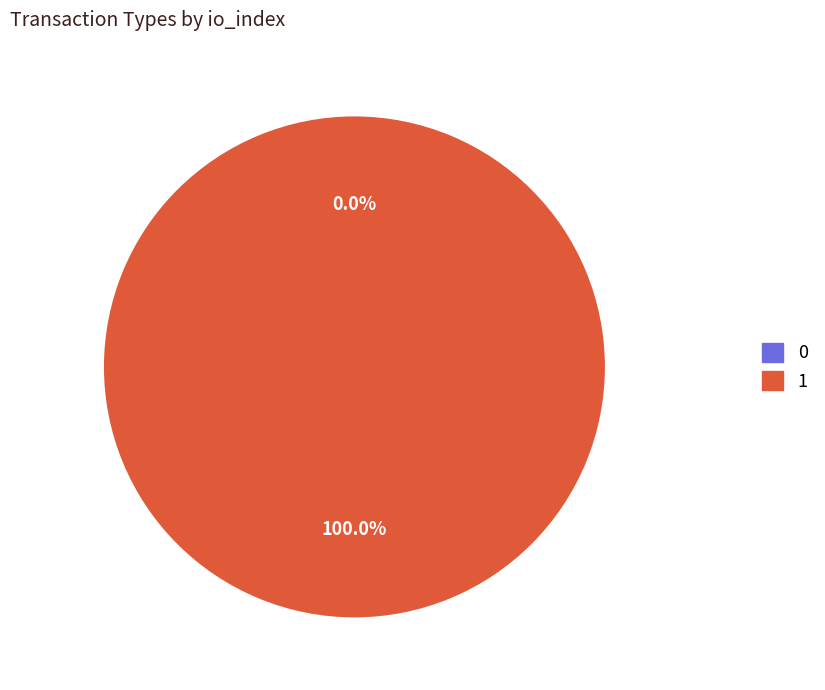

How many segments does this pie chart have?

2